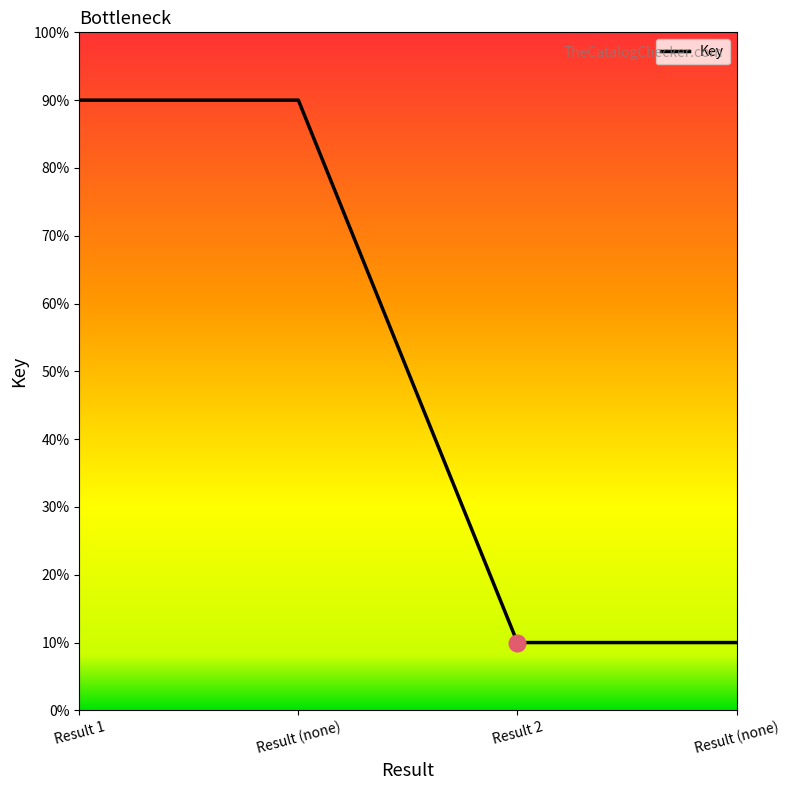

What is the label of the 3rd point from the left?

Result 2